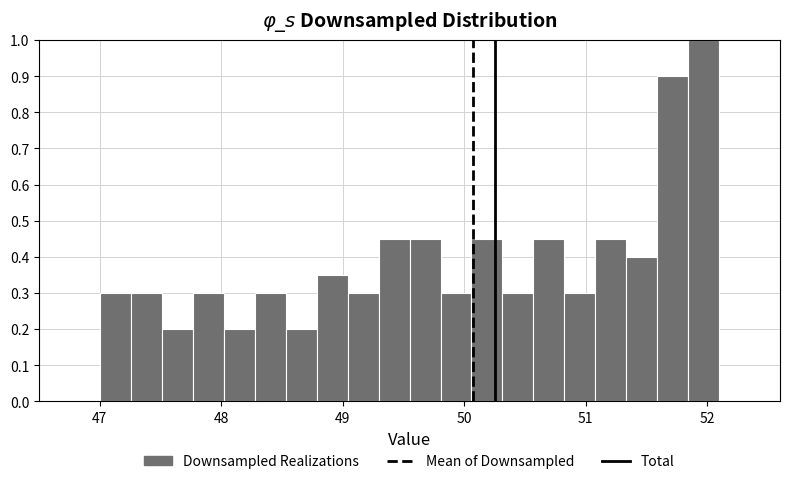

Read against the x-axis, roughly where is the centre of the tallest bar?

52.0